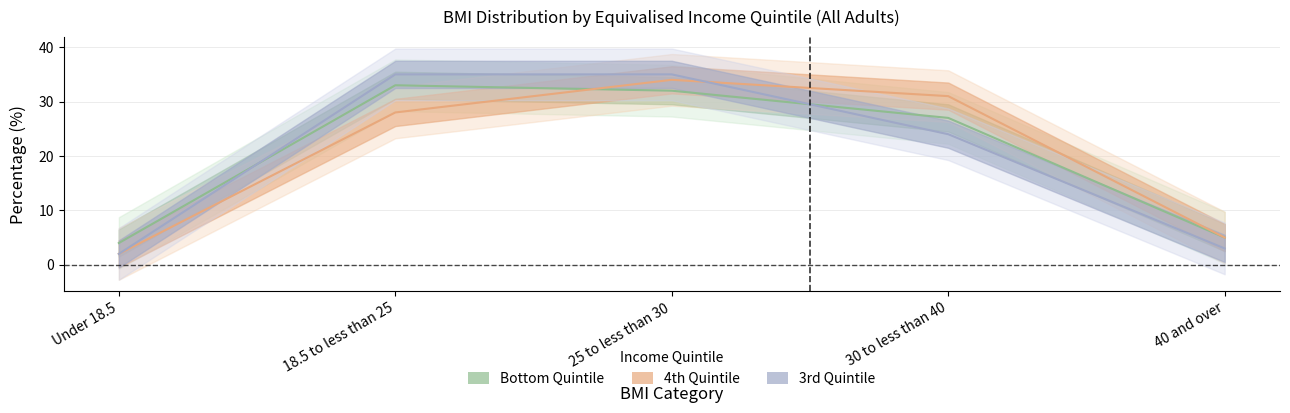

Rank the series by their average value, from lowest to highest.

3rd Quintile, 4th Quintile, Bottom Quintile